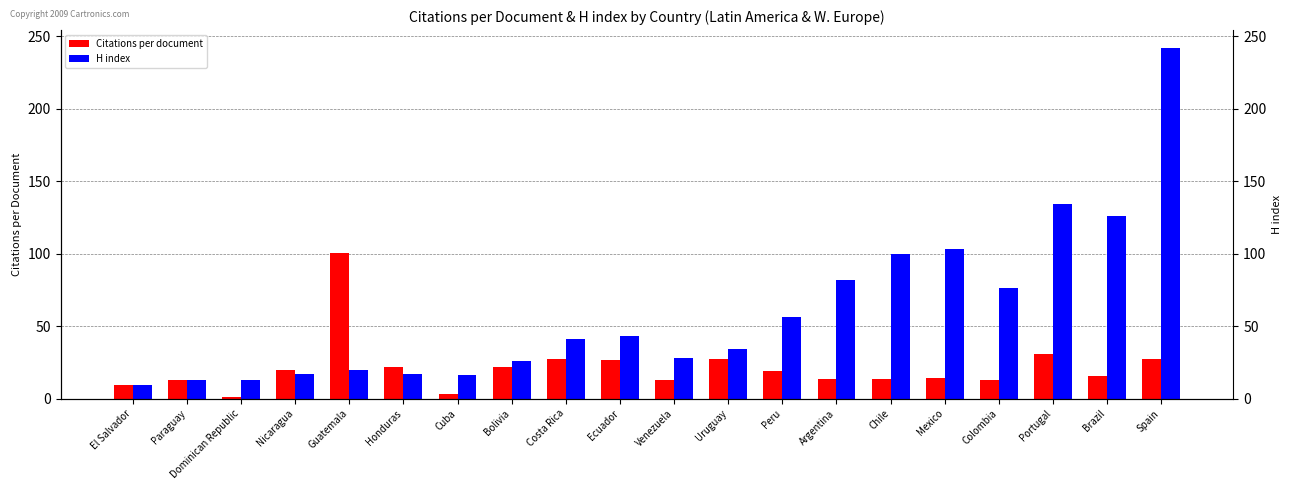

At which label does Citations per document first exceed 18?

Nicaragua